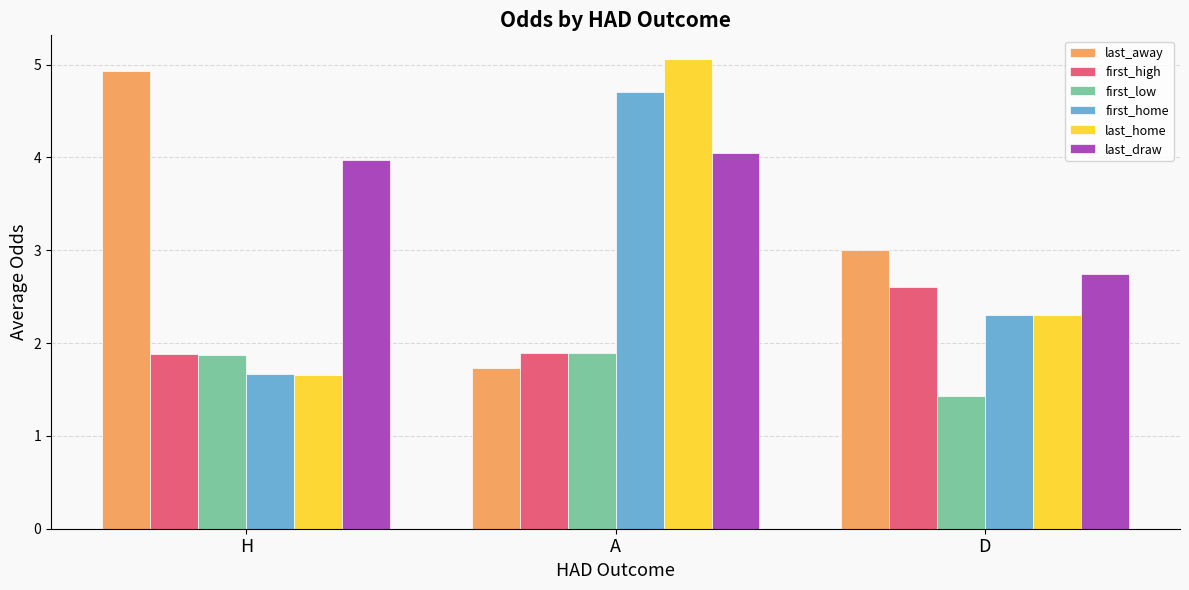

Reading left to right, list all the values displayed in this chart.

last_away: H=4.9	A=1.7	D=3.0
first_high: H=1.9	A=1.9	D=2.6
first_low: H=1.9	A=1.9	D=1.4
first_home: H=1.7	A=4.7	D=2.3
last_home: H=1.7	A=5.1	D=2.3
last_draw: H=4.0	A=4.0	D=2.7